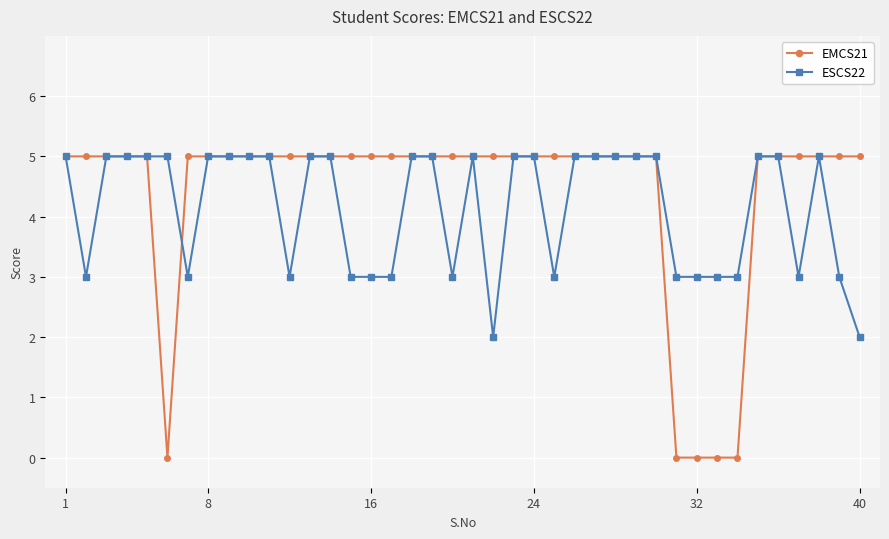

What are all the series names shown in the legend?

EMCS21, ESCS22